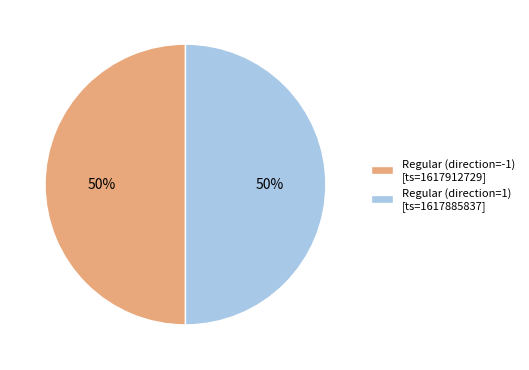

Approximately how many times larger is the value at Regular (direction=-1) [ts=1617912729] compared to Regular (direction=1) [ts=1617885837]?

1.0